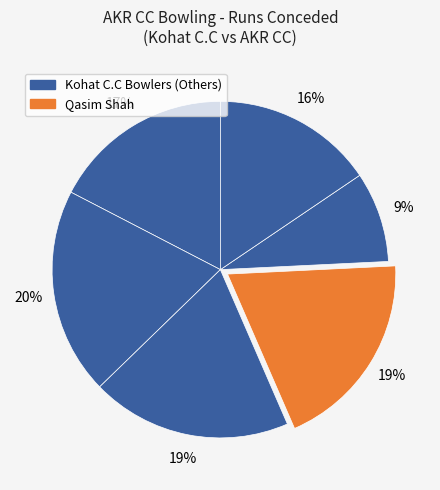

How many slices are in this pie chart?

6